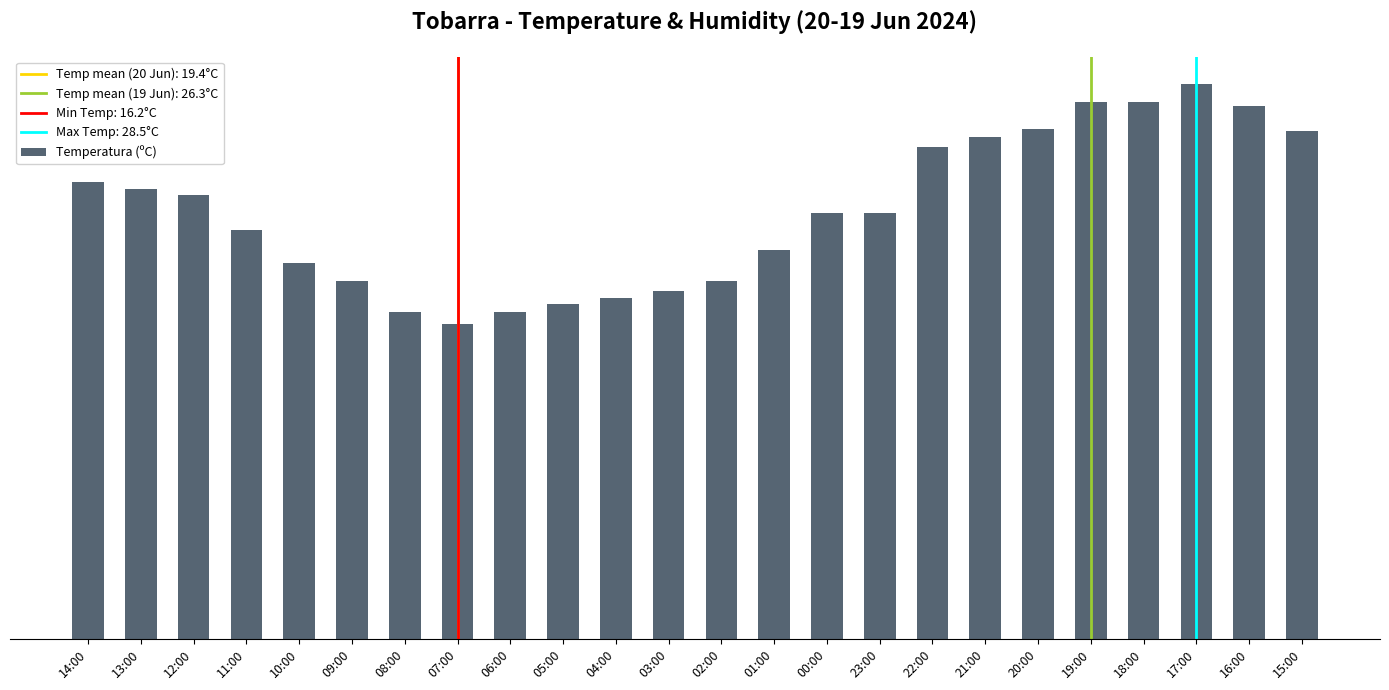

Is it true that the value at 07:00 is 16.2?

True